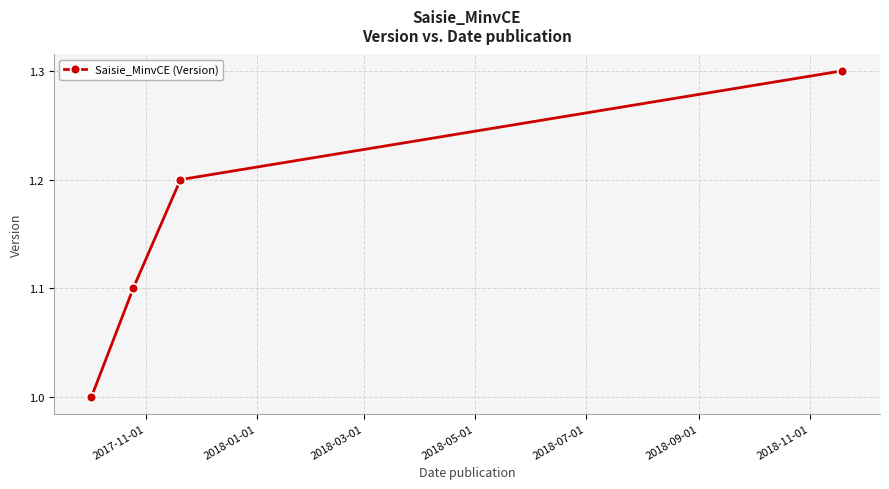

What is the difference between the maximum and minimum values?

0.3